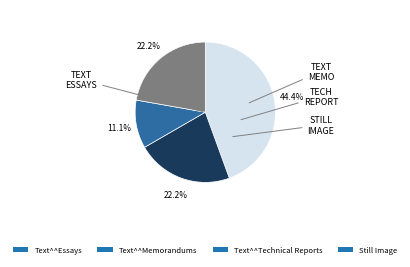

Does any single category account for the majority?

No